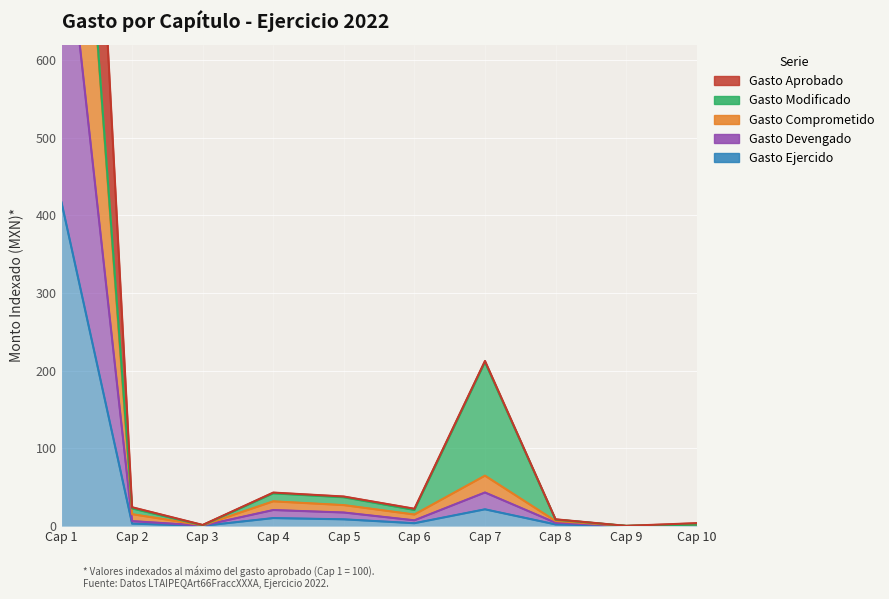

At how many categories does at least one series exceed 269?

1